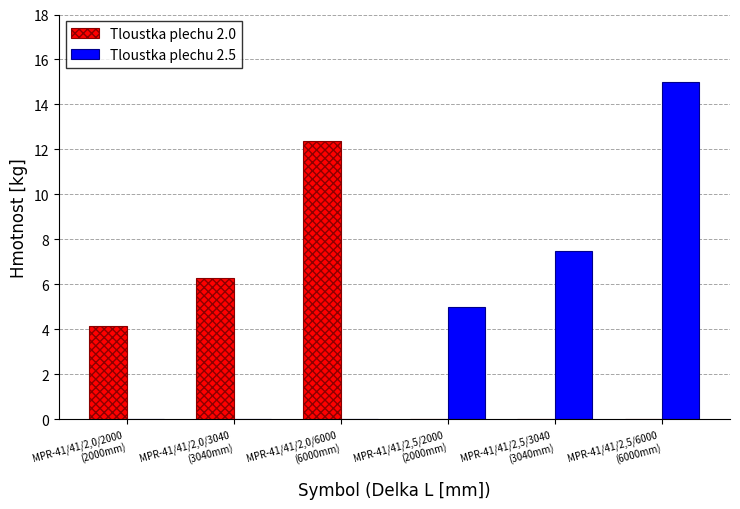

The value of Tloustka plechu 2.5 at MPR-41/41/2,0/3040
(3040mm) is 6.4. True or false?

False